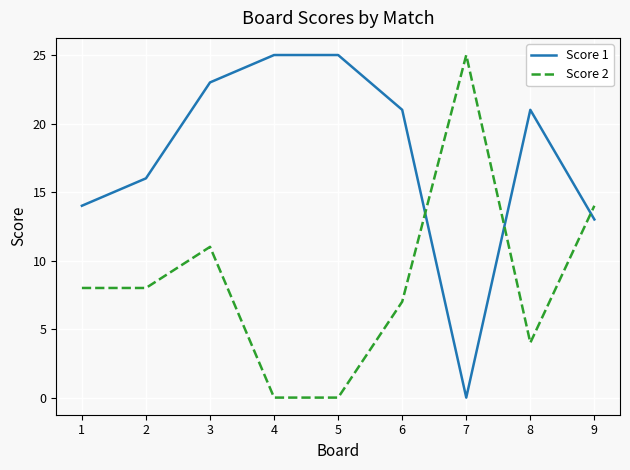

Is it true that Score 1 equals 14 at 1?

True